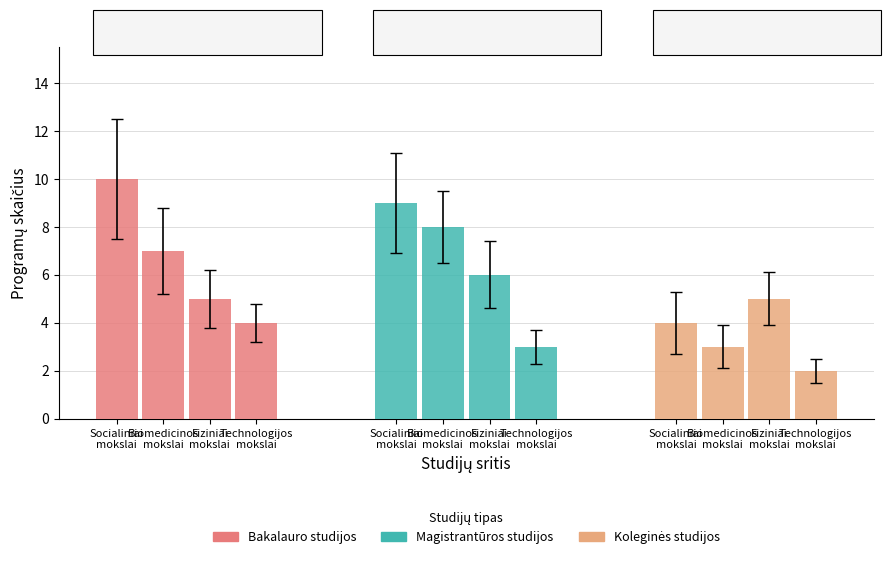

At which label does Magistrantūros studijos first exceed 8?

Socialiniai
mokslai